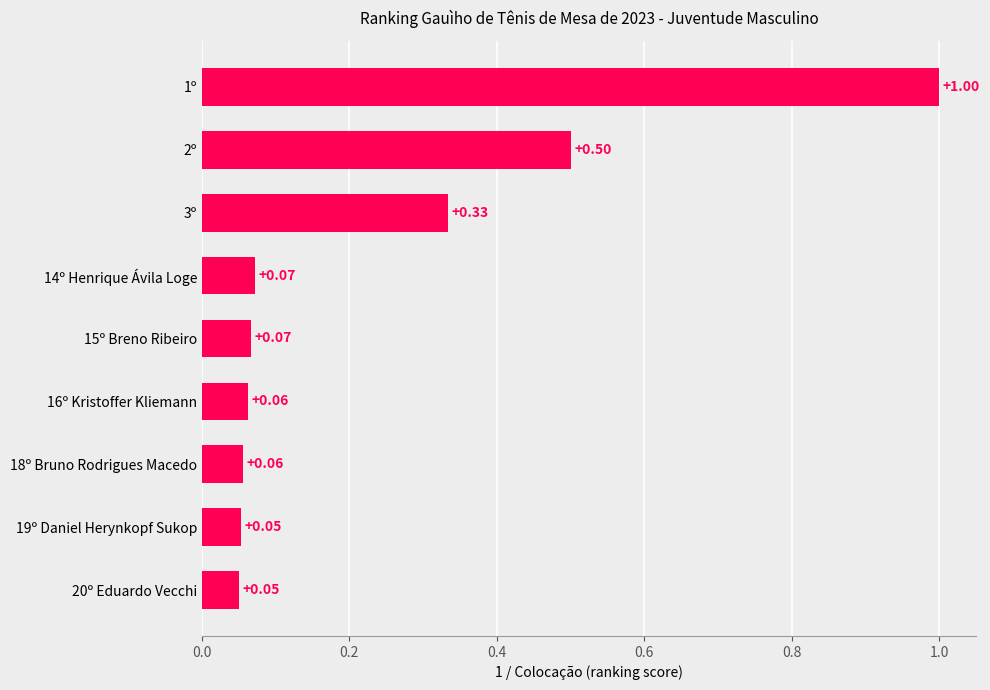

What is the average value?

0.2